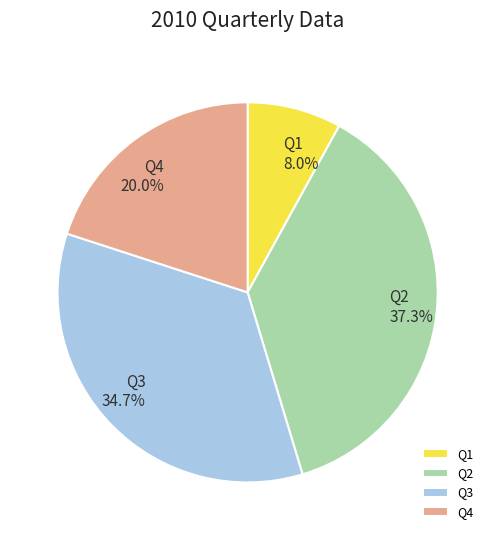

To the nearest percent, what is the difference between the Q1 and Q2 slice percentages?

29%